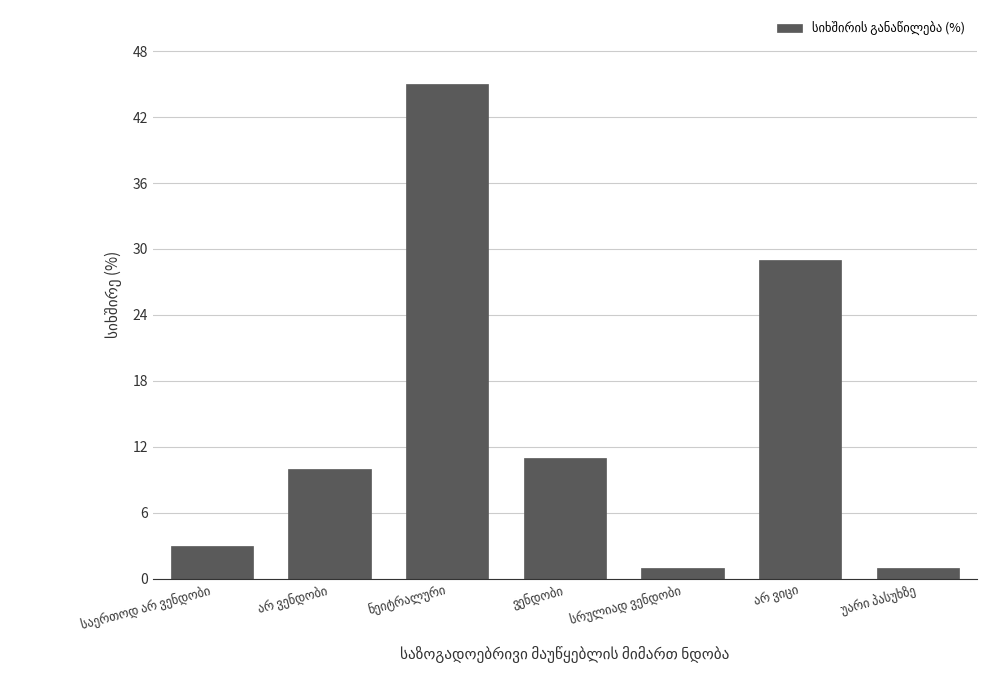

What is the difference between the maximum and minimum values?

44